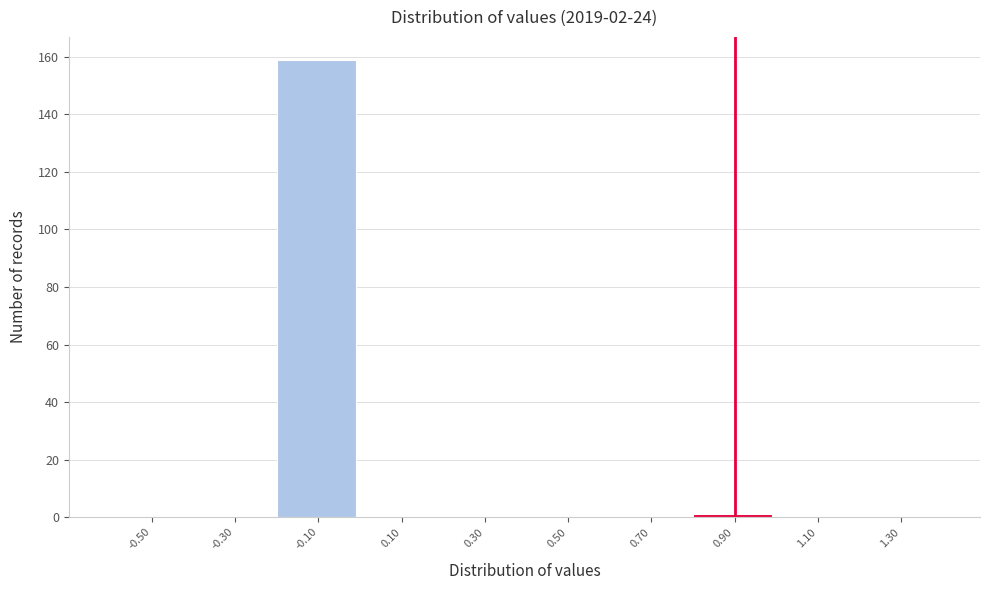

Reading left to right, transcribe all the data shown in this chart.

-0.50=0	-0.30=0	-0.10=159	0.10=0	0.30=0	0.50=0	0.70=0	0.90=1	1.10=0	1.30=0